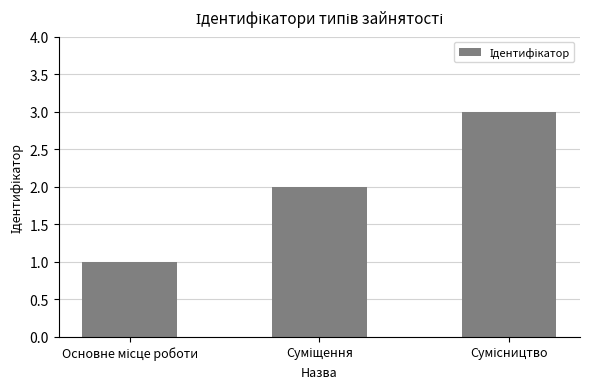

What is the greatest value displayed?

3